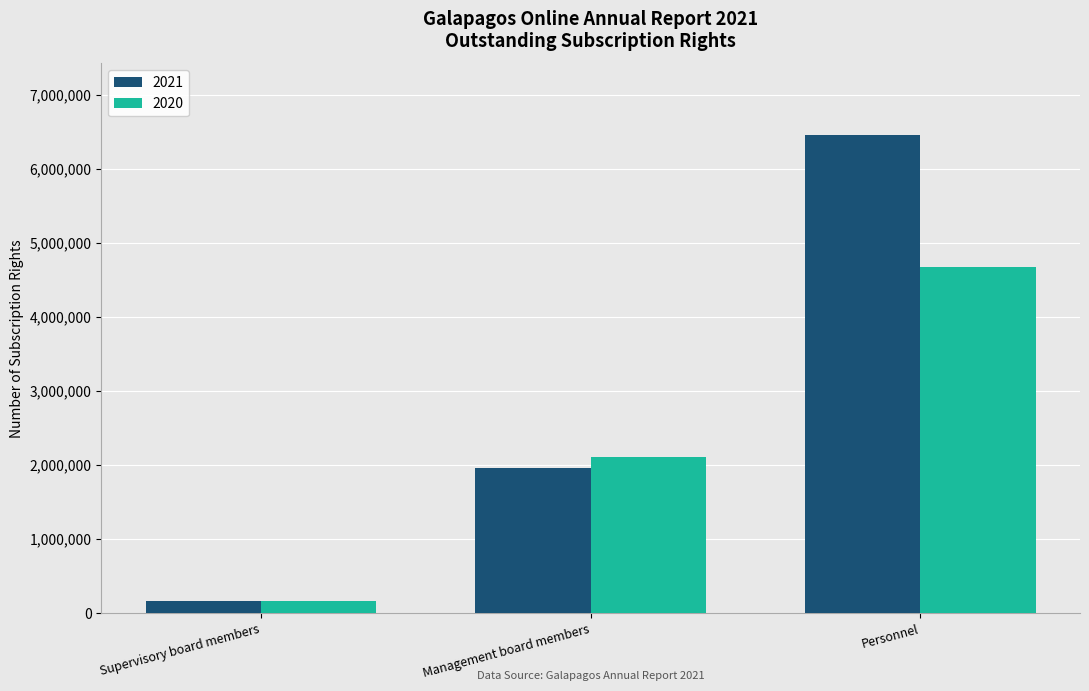

What is the spread (max minus min) of values at Personnel?

1787600